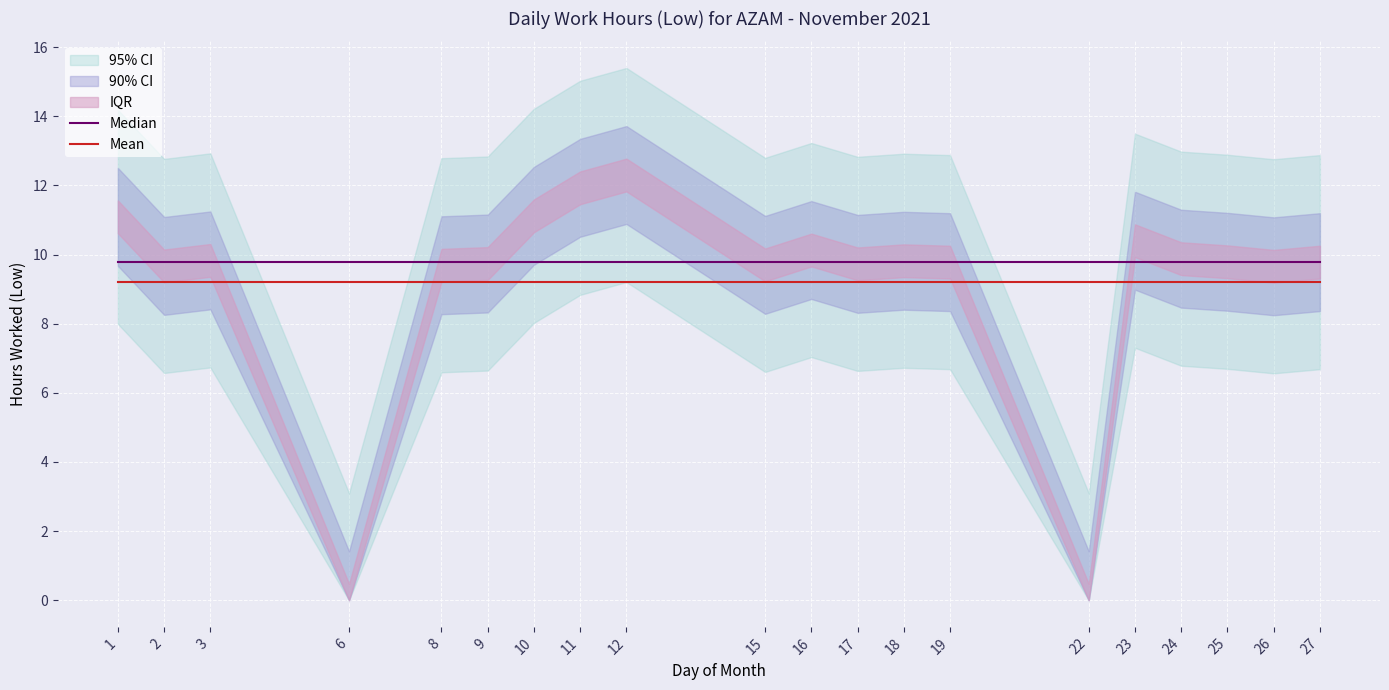

How many categories are shown in the chart?

20